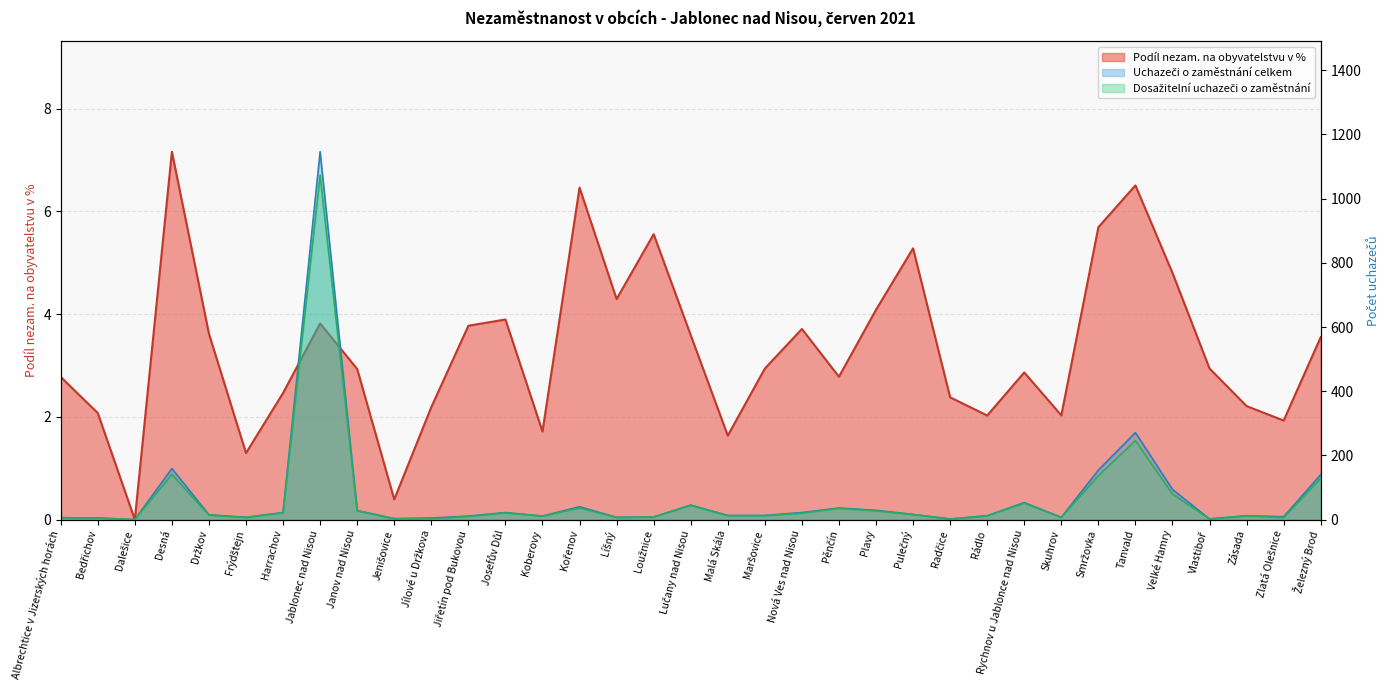

Reading left to right, list all the values displayed in this chart.

Podíl nezam. na obyvatelstvu v %: 2.8	2.1	0.0	7.2	3.6	1.3	2.5	3.8	2.9	0.4	2.2	3.8	3.9	1.7	6.5	4.3	5.6	3.6	1.6	2.9	3.7	2.8	4.1	5.3	2.4	2.0	2.9	2.0	5.7	6.5	4.8	2.9	2.2	1.9	3.6
Uchazeči o zaměstnání celkem: 6.0	5.0	0.0	159.0	15.0	7.0	22.0	1146.0	28.0	3.0	5.0	11.0	22.0	11.0	40.0	7.0	8.0	45.0	13.0	13.0	22.0	36.0	29.0	16.0	2.0	12.0	53.0	7.0	154.0	271.0	94.0	2.0	12.0	9.0	140.0
Dosažitelní uchazeči o zaměstnání: 6.0	5.0	0.0	141.0	14.0	7.0	21.0	1073.0	28.0	3.0	3.0	10.0	21.0	11.0	36.0	7.0	8.0	45.0	12.0	12.0	20.0	35.0	27.0	16.0	2.0	12.0	51.0	7.0	137.0	246.0	80.0	2.0	12.0	6.0	129.0